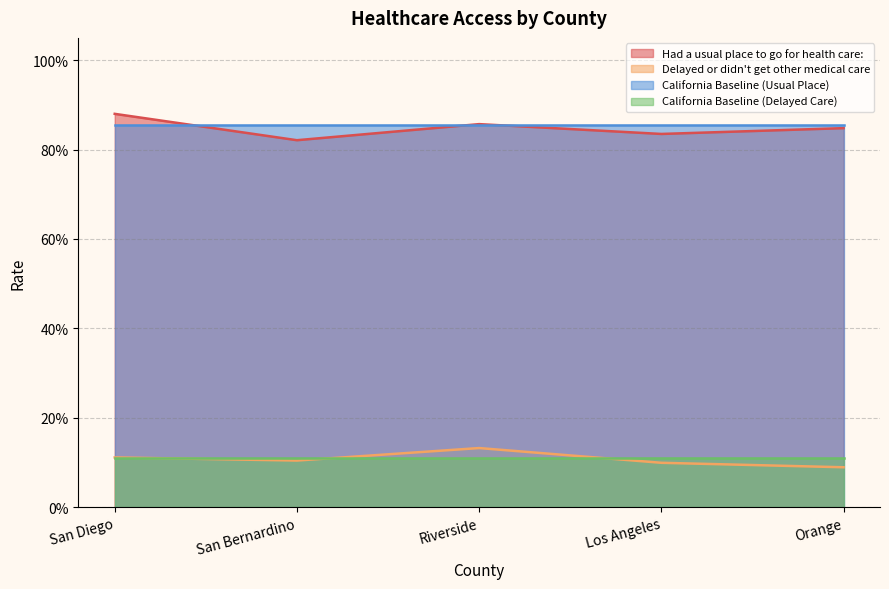

What is the sum of all Had a usual place to go for health care: values?

4.2